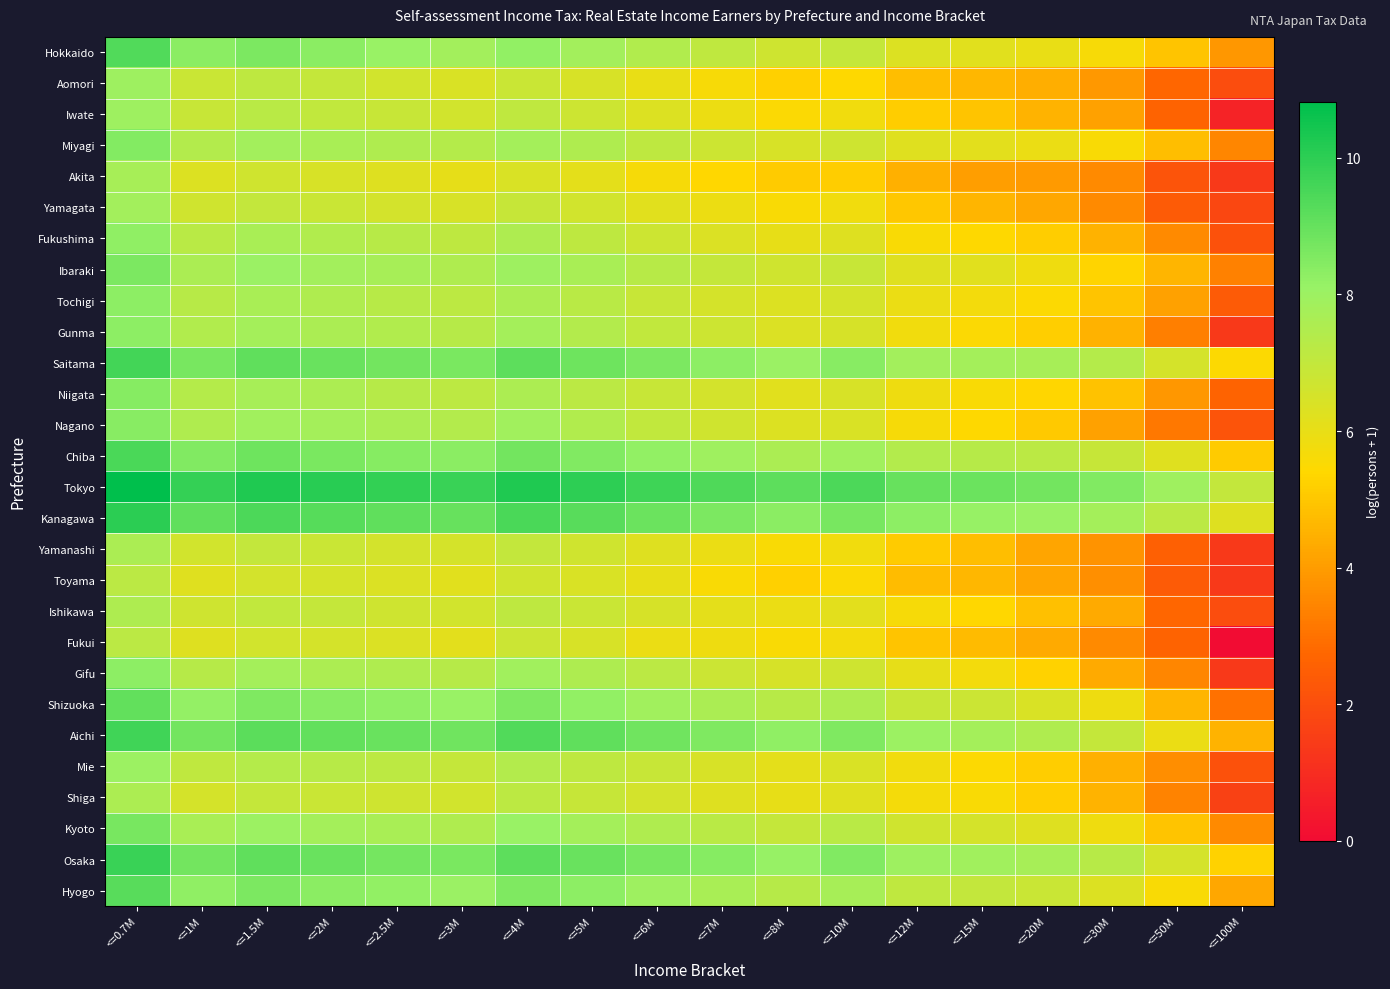

Rank the series by their maximum value, from lowest to highest.

Toyama, Fukui, Ishikawa, Shiga, Yamanashi, Akita, Yamagata, Iwate, Aomori, Mie, Fukushima, Gifu, Tochigi, Gunma, Nagano, Niigata, Miyagi, Ibaraki, Kyoto, Shizuoka, Hyogo, Hokkaido, Chiba, Saitama, Aichi, Osaka, Kanagawa, Tokyo